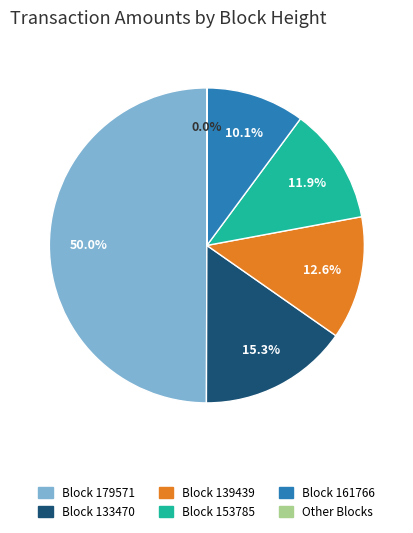

What is the largest slice in the pie chart?

Block 179571